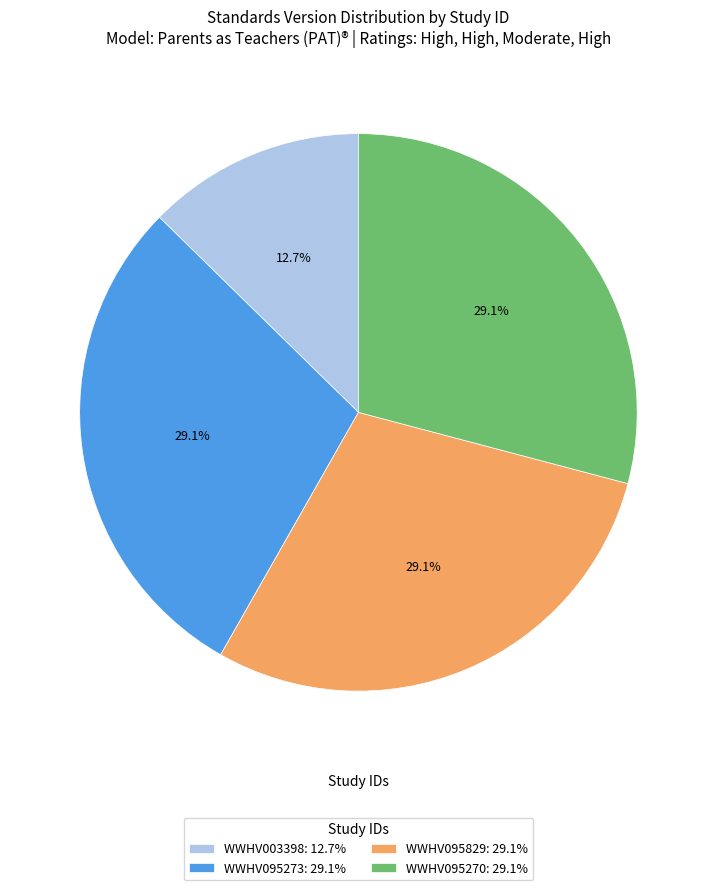

Does WWHV095829: 29.1% represent more than half of the total?

No